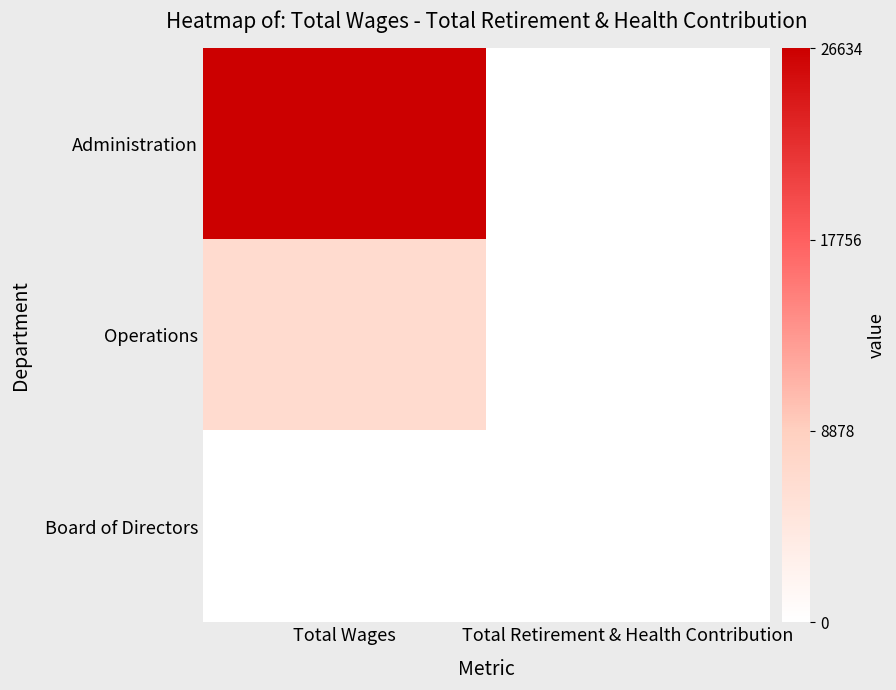

Reading left to right, list all the values displayed in this chart.

Administration: Total Wages=26634	Total Retirement & Health Contribution=0
Operations: Total Wages=6677	Total Retirement & Health Contribution=0
Board of Directors: Total Wages=0	Total Retirement & Health Contribution=0